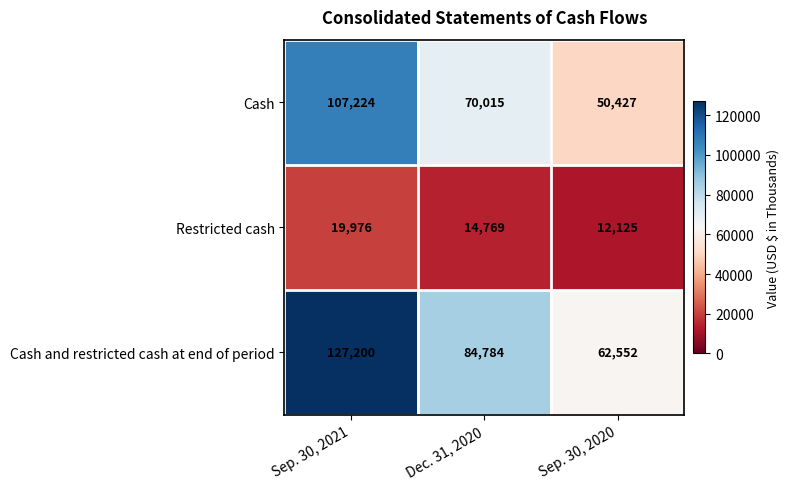

What is the minimum value shown in the chart?

12125